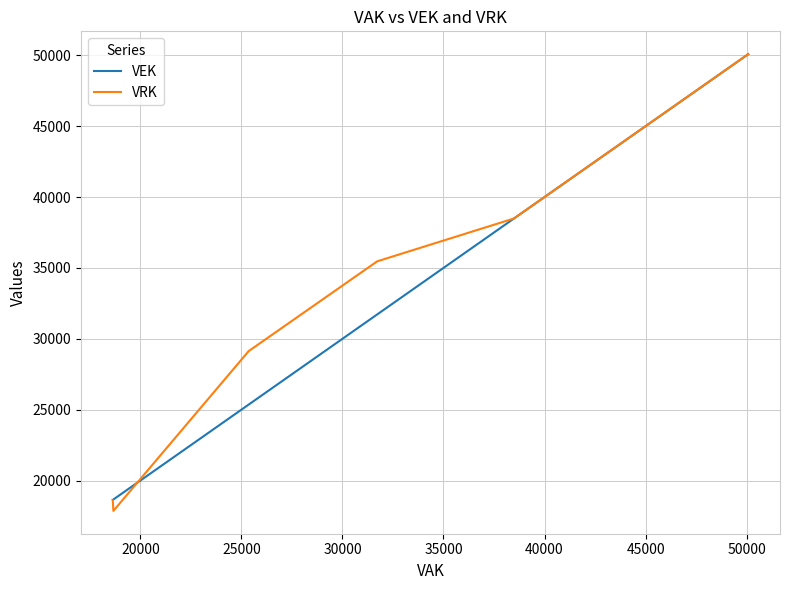

Reading left to right, what are all the values shown in this chart?

VEK: 18636	18665	25359	31719	38488	38549	45635	47423	47423	49180	49180	50079
VRK: 18599	17860	29131	35465	38488	38549	45635	47423	47423	49180	49180	50079